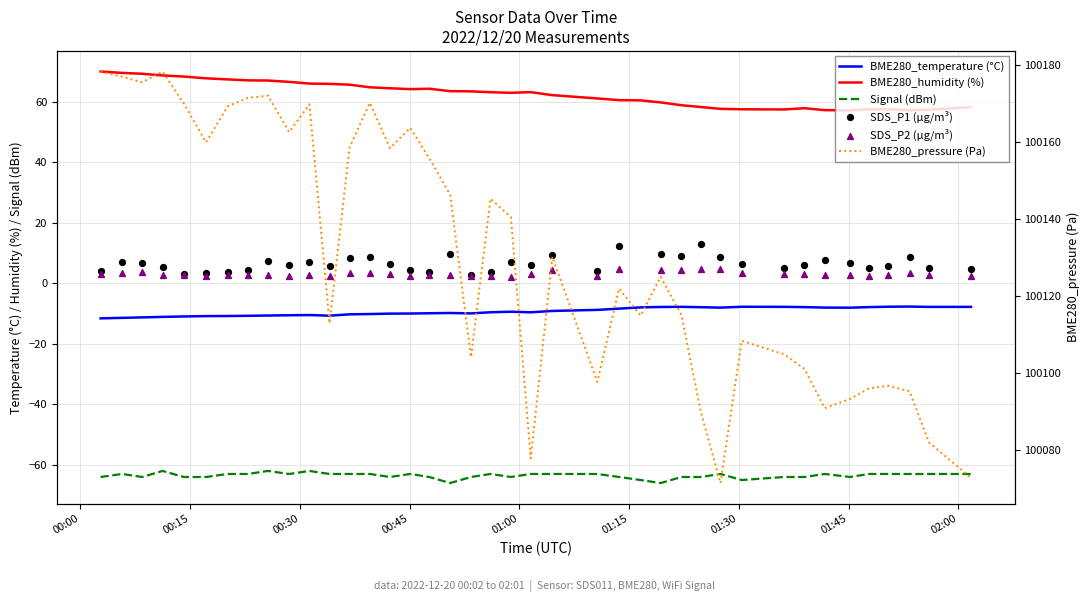

At which category is the sum across all series the highest?

00:15